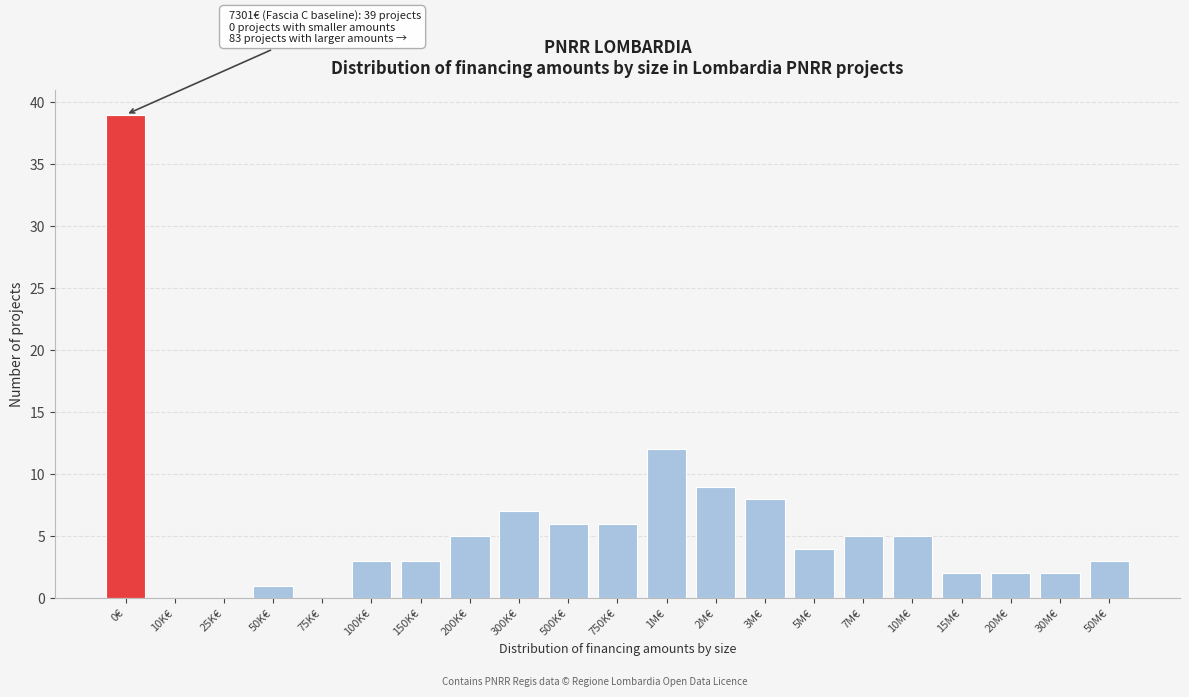

Reading right to left, transcribe all the data shown in this chart.

50M€=3	30M€=2	20M€=2	15M€=2	10M€=5	7M€=5	5M€=4	3M€=8	2M€=9	1M€=12	750K€=6	500K€=6	300K€=7	200K€=5	150K€=3	100K€=3	75K€=0	50K€=1	25K€=0	10K€=0	0€=39